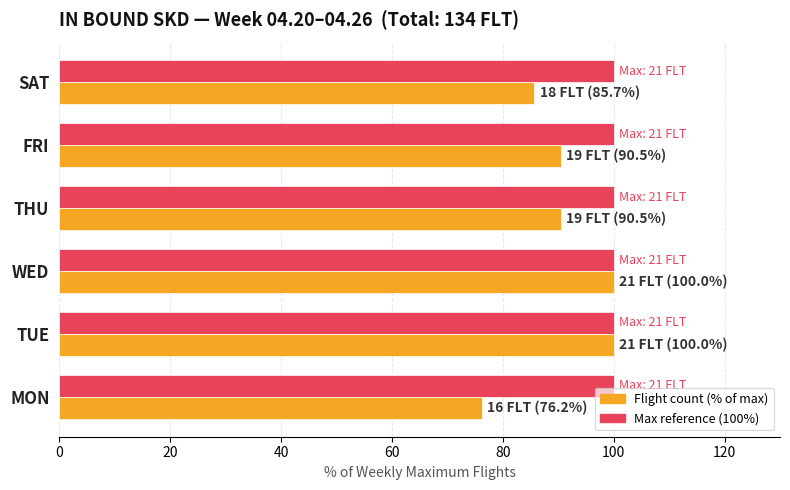

What is the total value across all series at SAT?

185.7